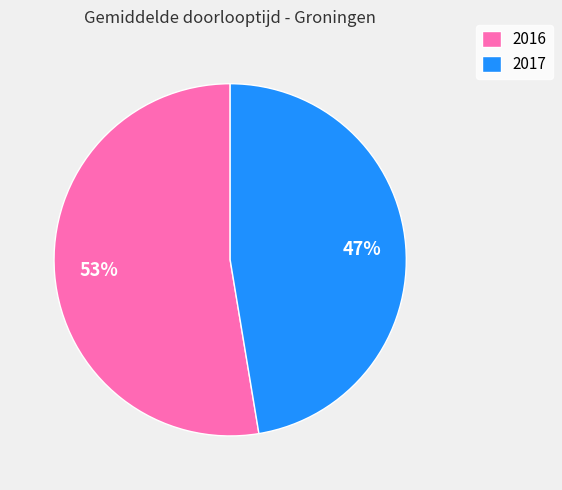

Count the number of slices in the pie.

2